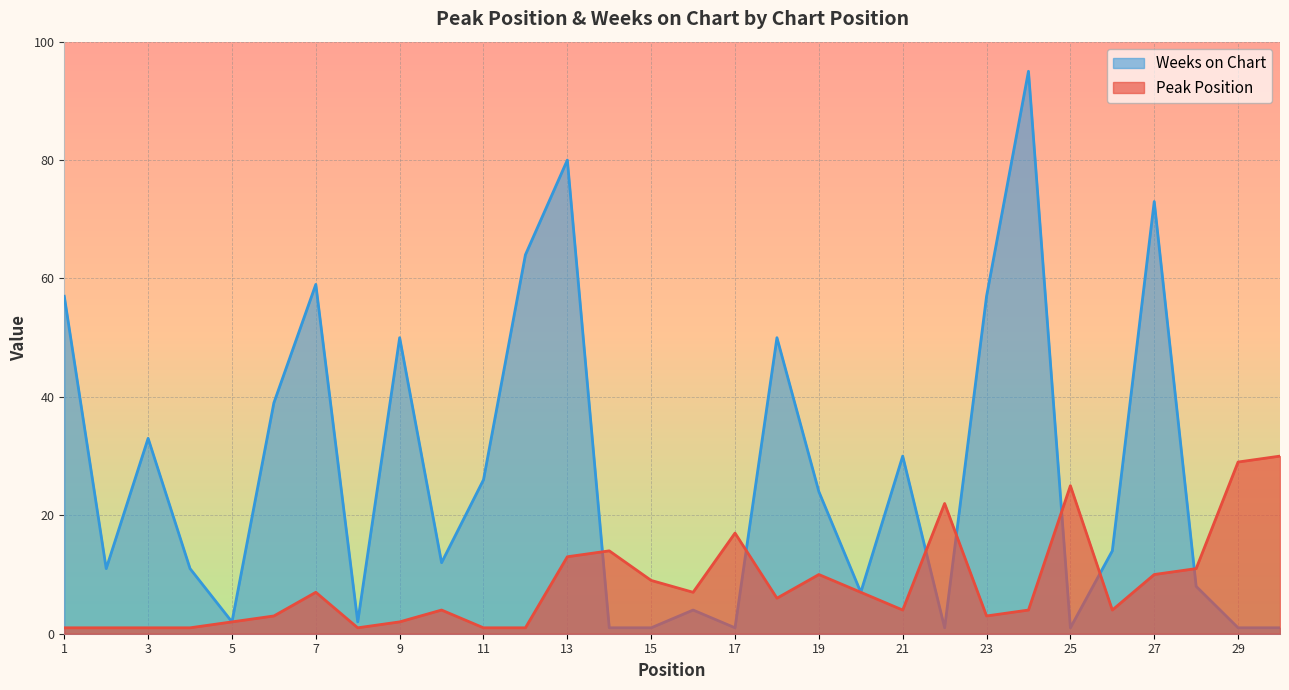

True or false: Peak Position has more than 2 interior local peaks.

True